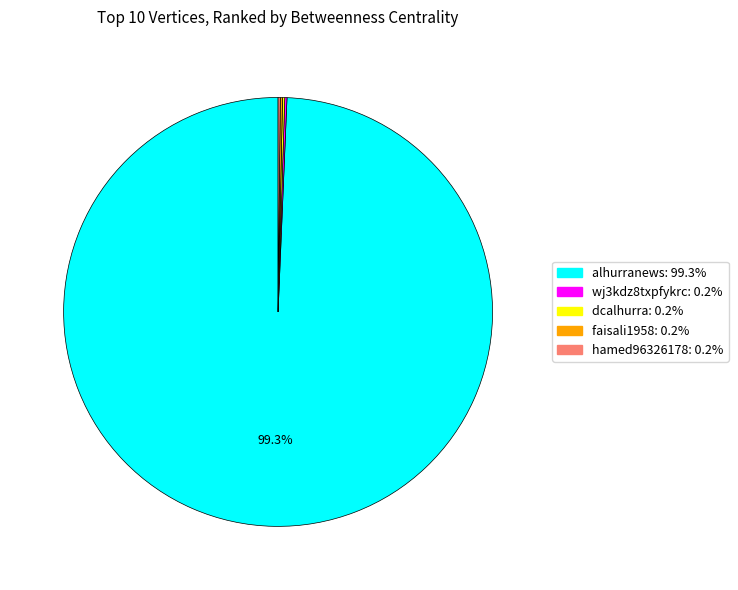

To the nearest percent, what is the average slice percentage?

20%